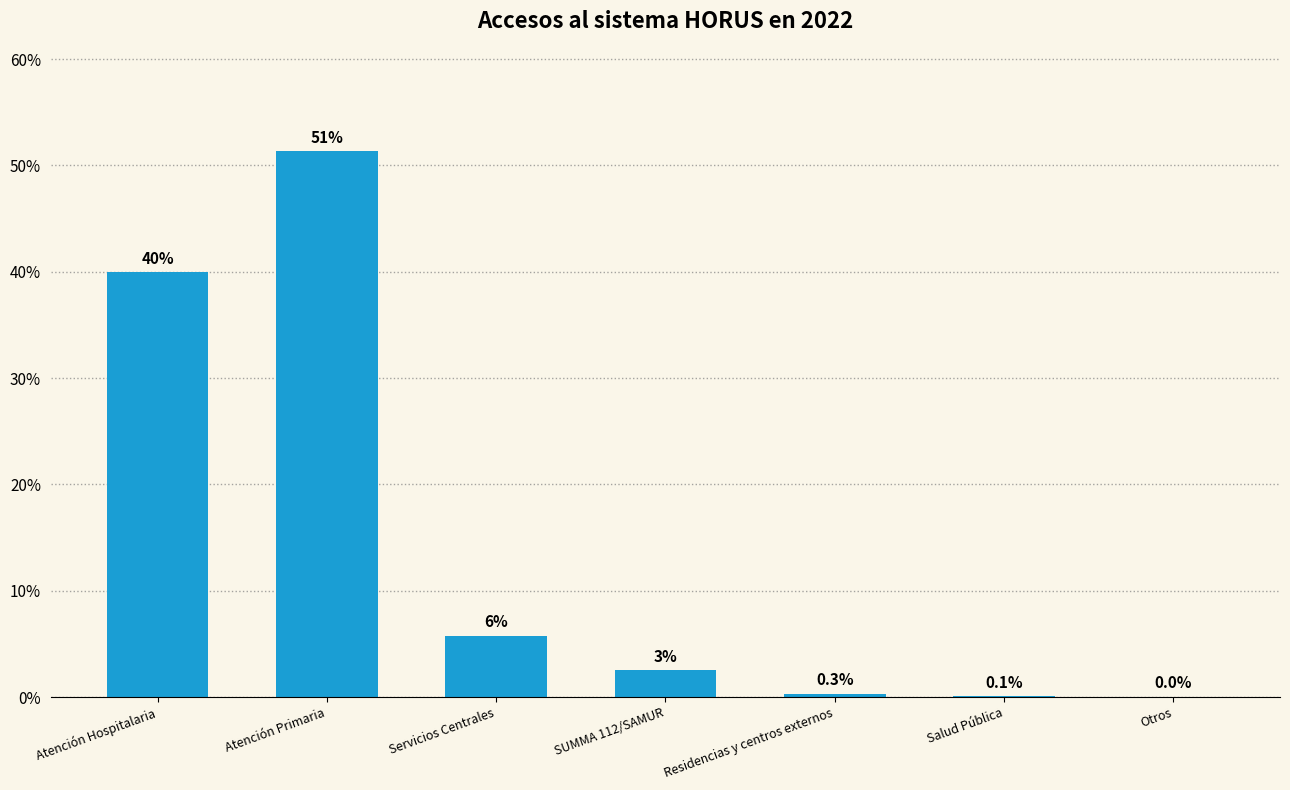

What is the value of the 1st bar from the left?

4560814